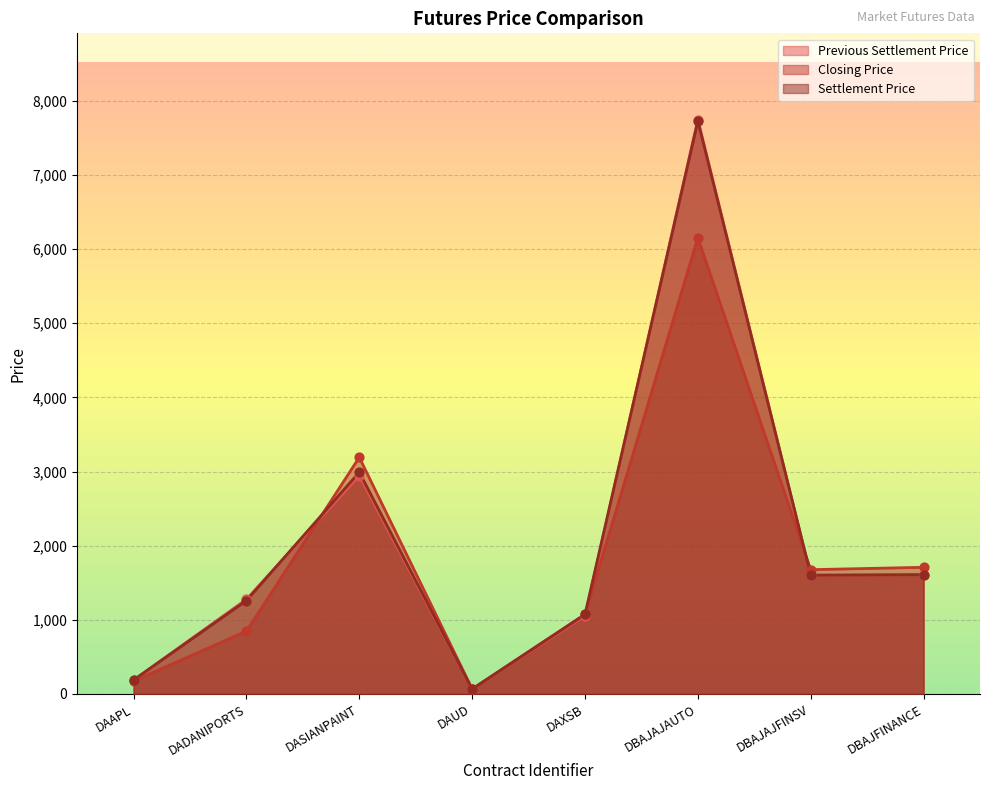

At which category is the sum across all series the highest?

DBAJAJAUTO